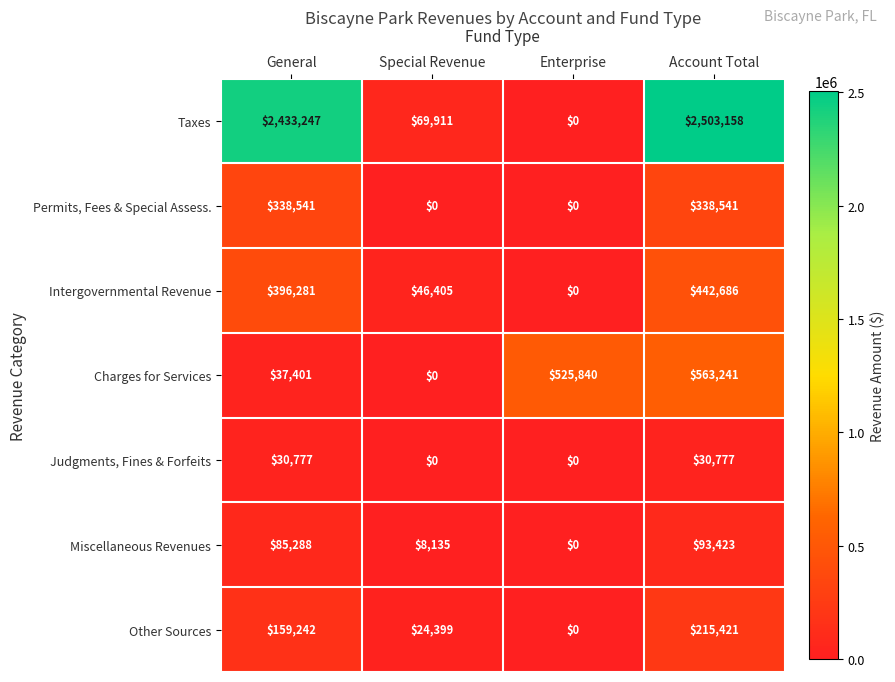

Which series has the widest spread of values?

Taxes